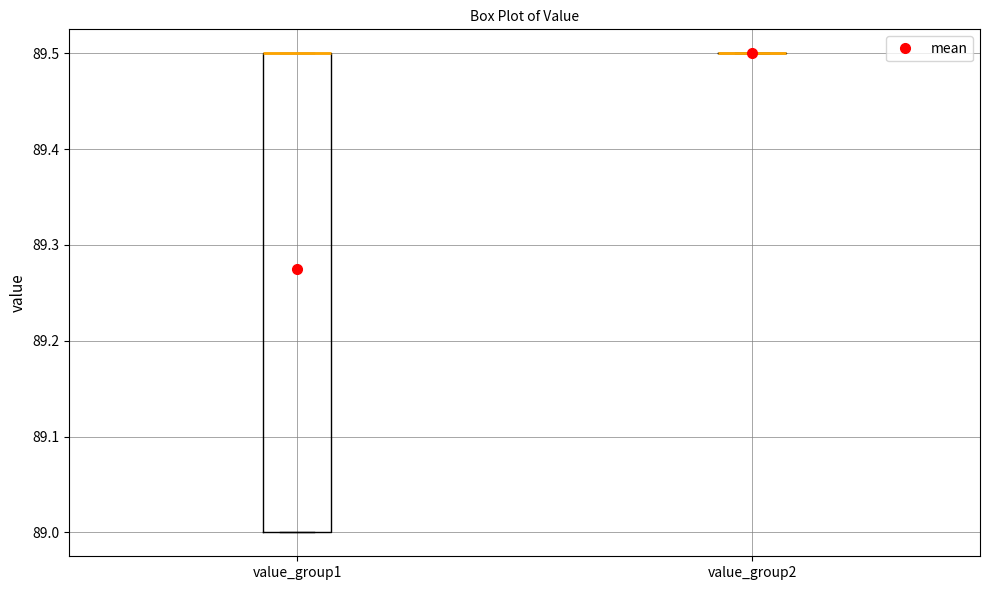

Reading left to right, transcribe this box plot: for each box, give where its median line is, the range the box spans, and where its two whiskers end, as read against the y-axis. The values are not printed on the chart, so give them approximately, as read against the axis.

value_group1: median 89.5 (drawn on the box's upper edge), box 89.0 to 89.5, whiskers 89.0 to 89.5
value_group2: box collapsed to a line at 89.5, whiskers 89.5 to 89.5